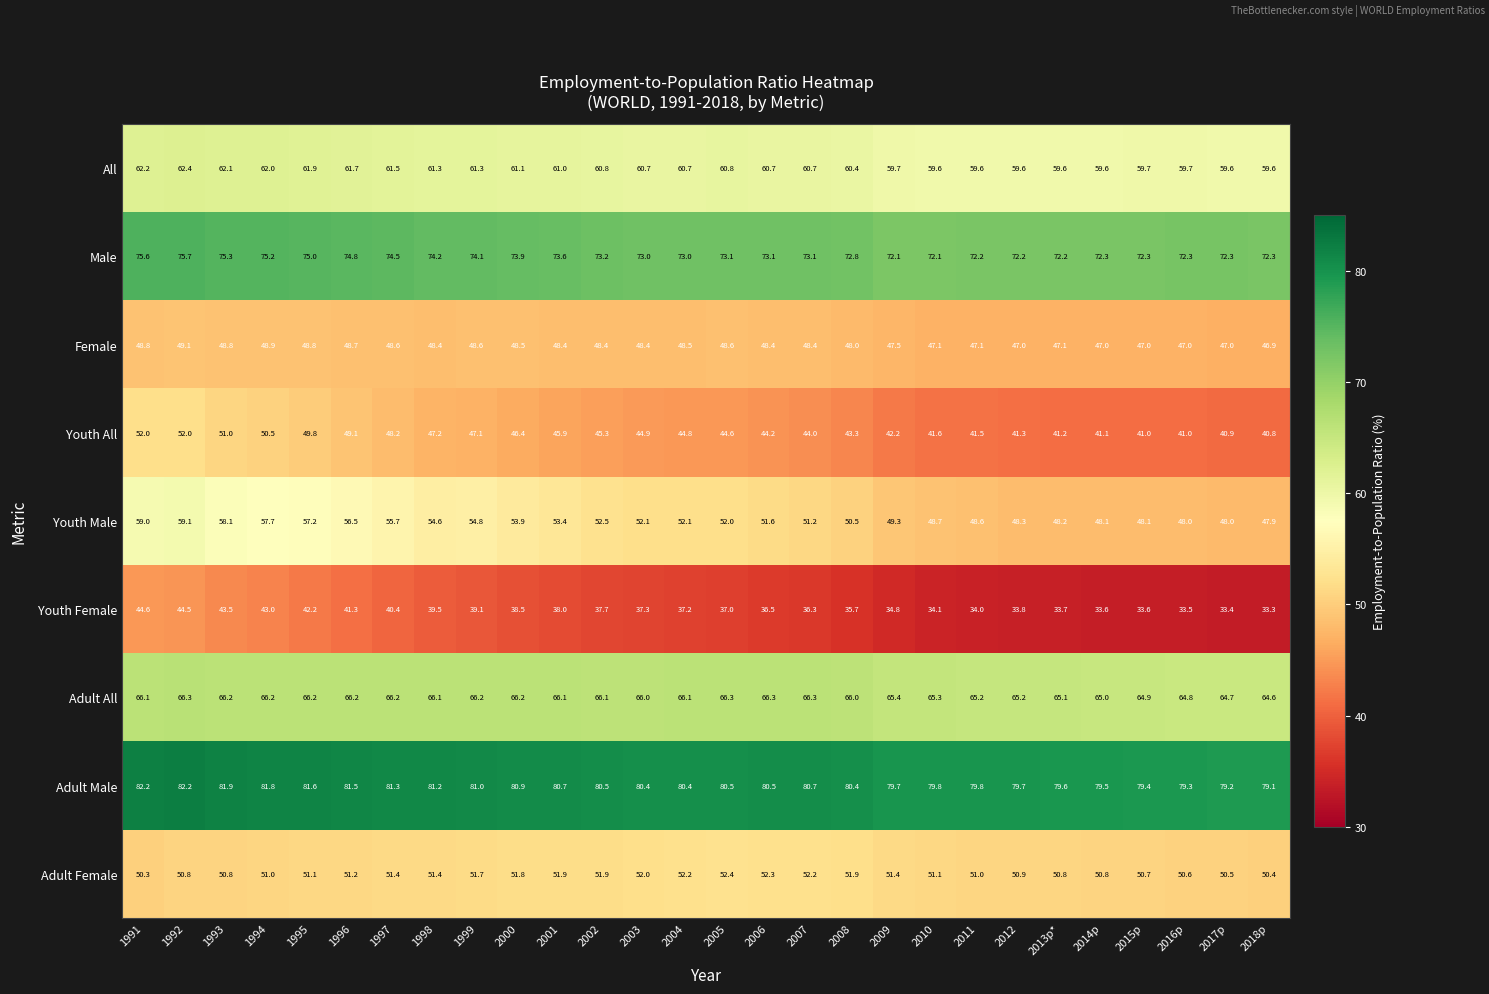

How many series are shown in this chart?

9